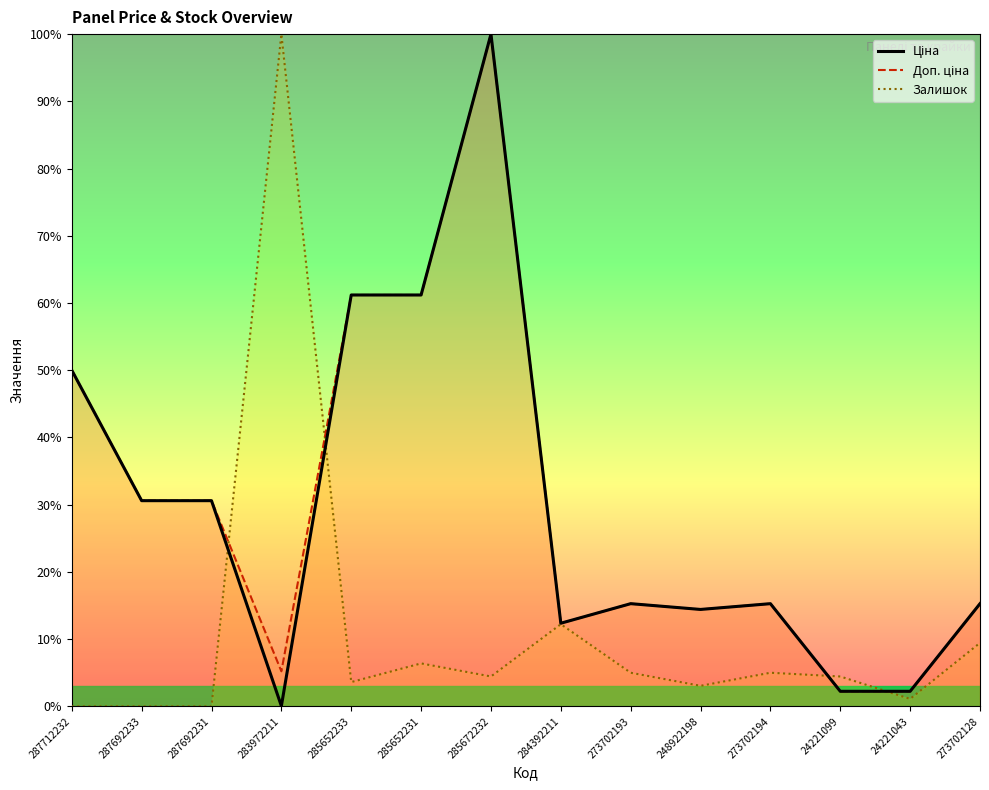

The Ціна series shows 30.6 at 287692231. True or false?

True